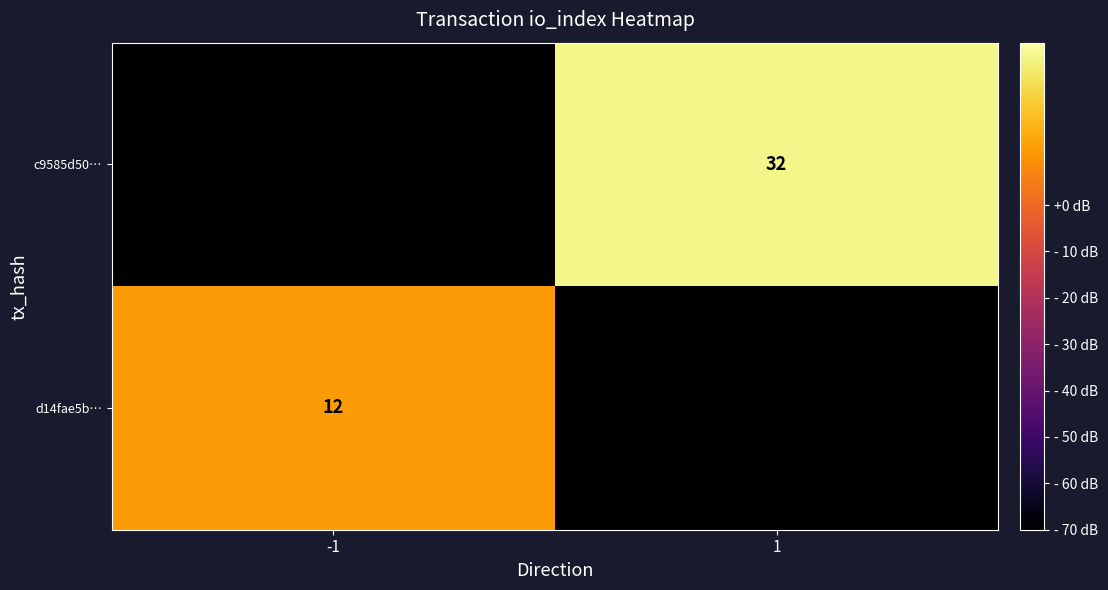

At which category is the sum across all series the highest?

1